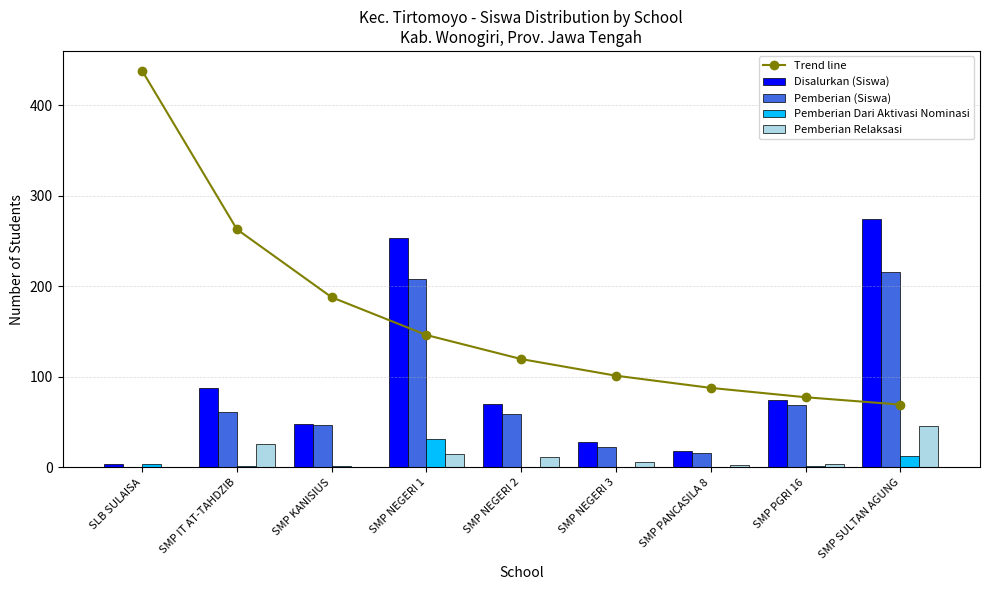

What is the difference between the Pemberian Relaksasi values at SMP NEGERI 3 and SMP SULTAN AGUNG?

40